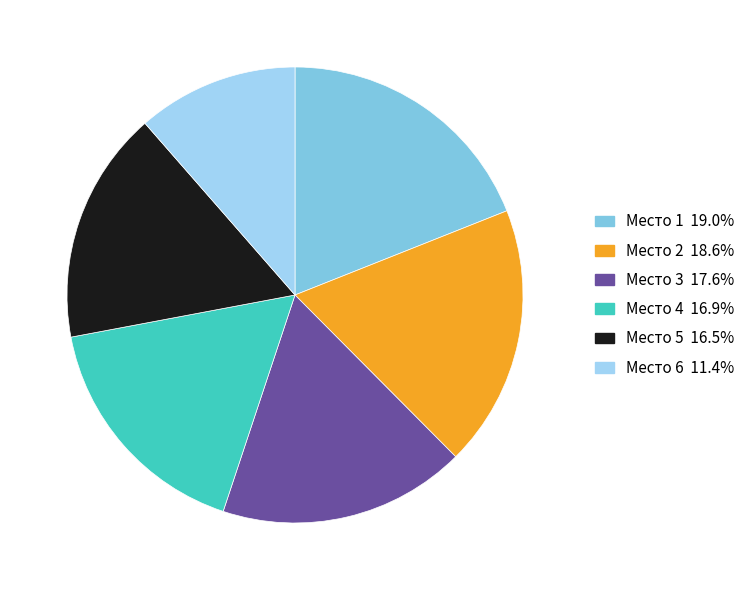

Combined, do Место 5 16.5% and Место 4 16.9% account for over 50%?

No